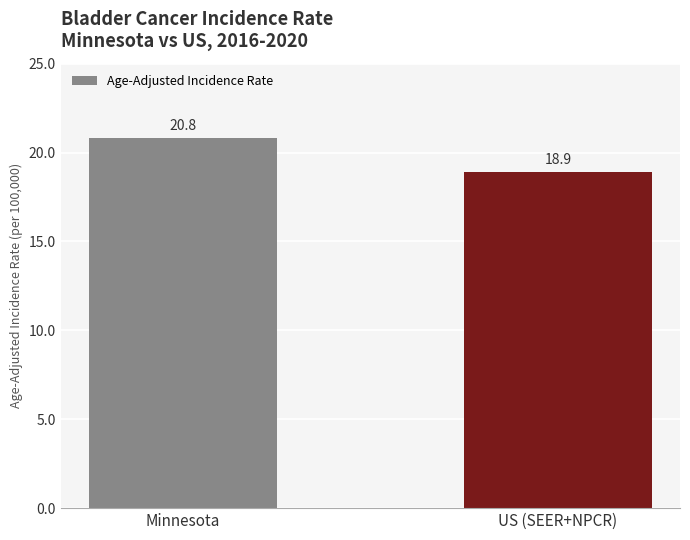

Which has a higher value, US (SEER+NPCR) or Minnesota?

Minnesota